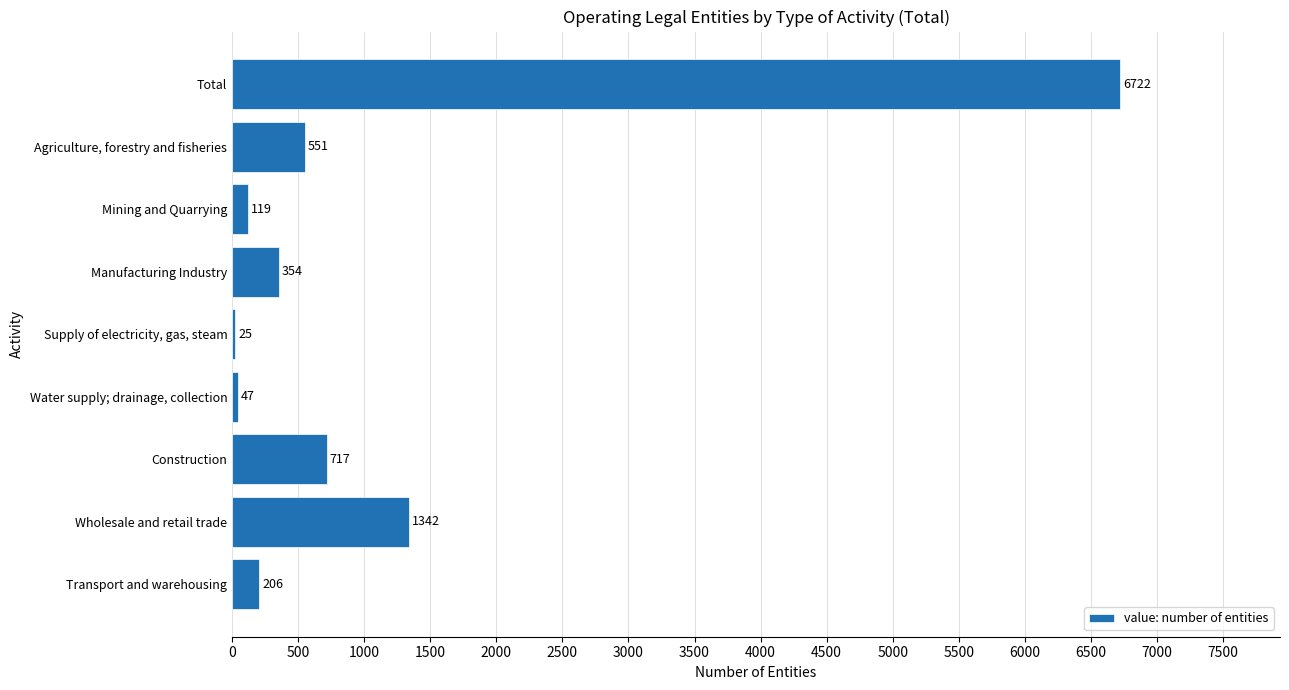

Count the number of categories in the chart.

9